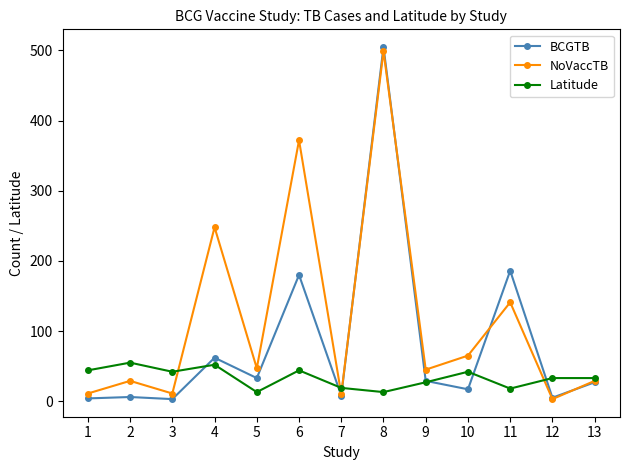

The value of BCGTB at 5 is 59. True or false?

False